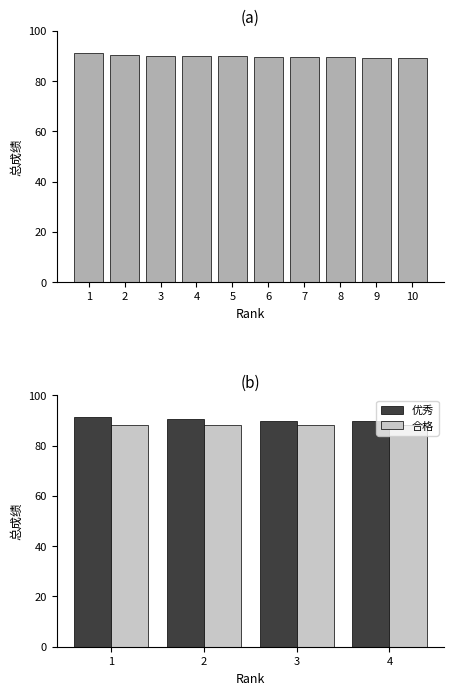

Is it true that 优秀 equals 57.7 at 3?

False